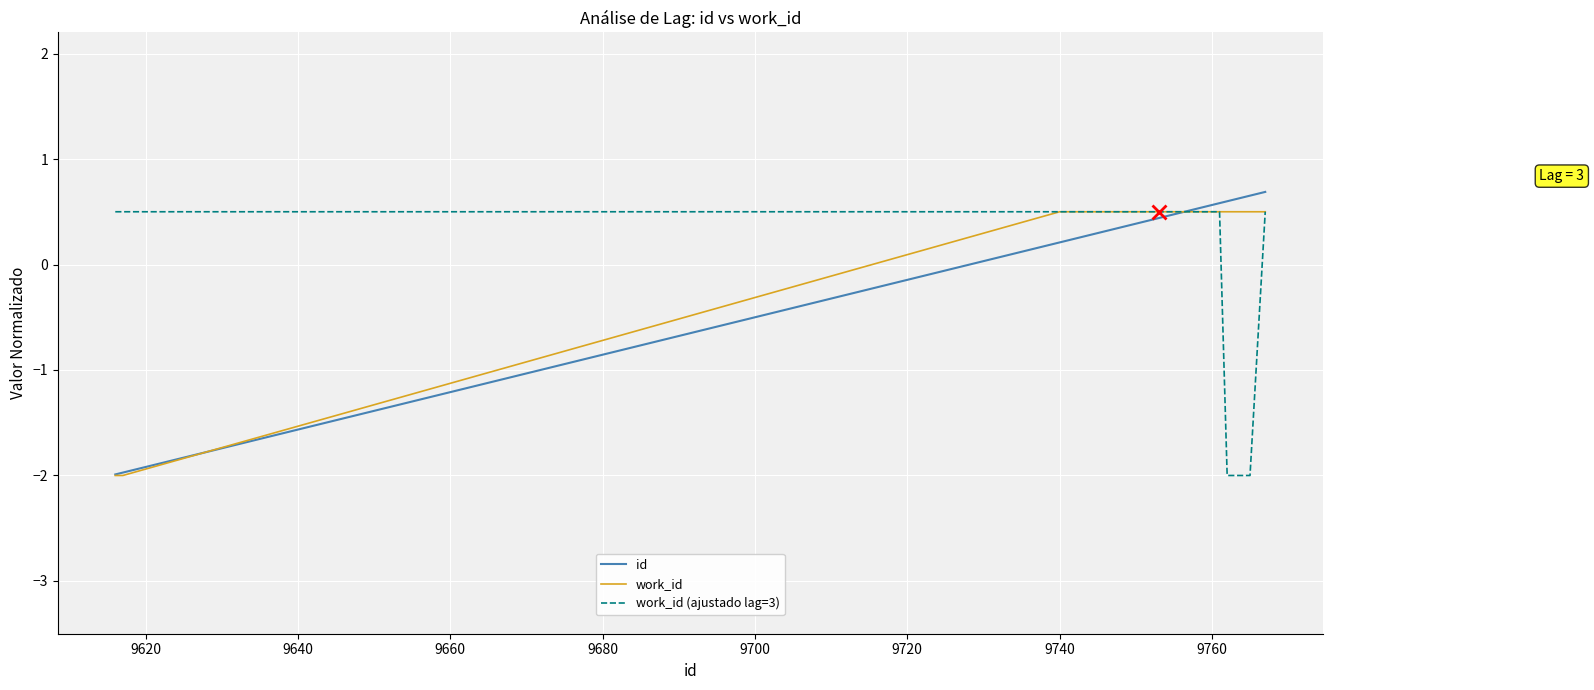

Does the chart display data point markers on the line(s)?

No